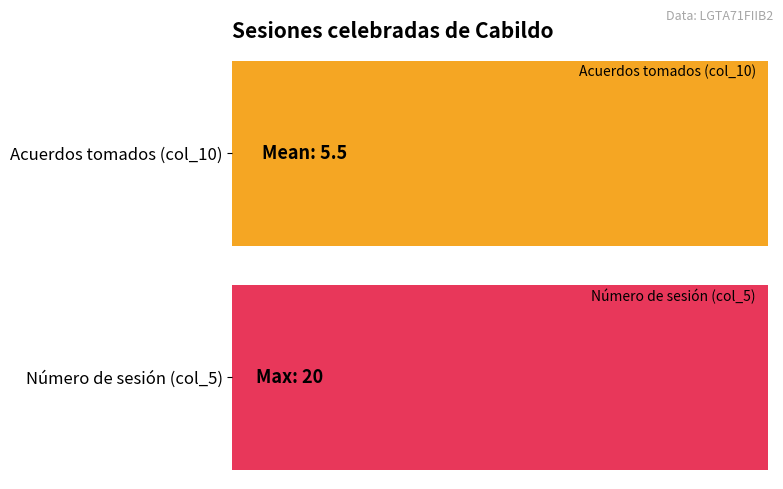

Are the bars grouped side by side (vs. stacked)?

Yes